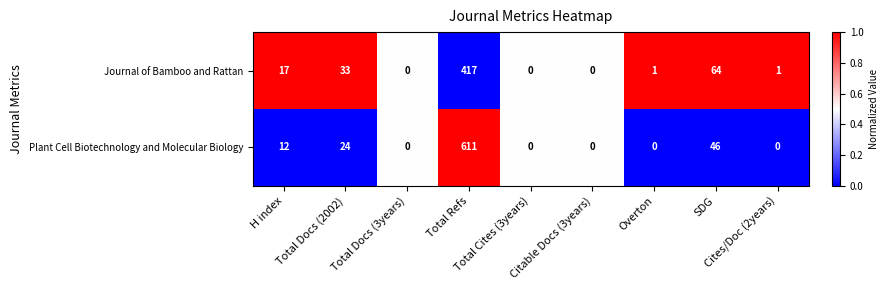

Which series has the widest spread of values?

Plant Cell Biotechnology and Molecular Biology